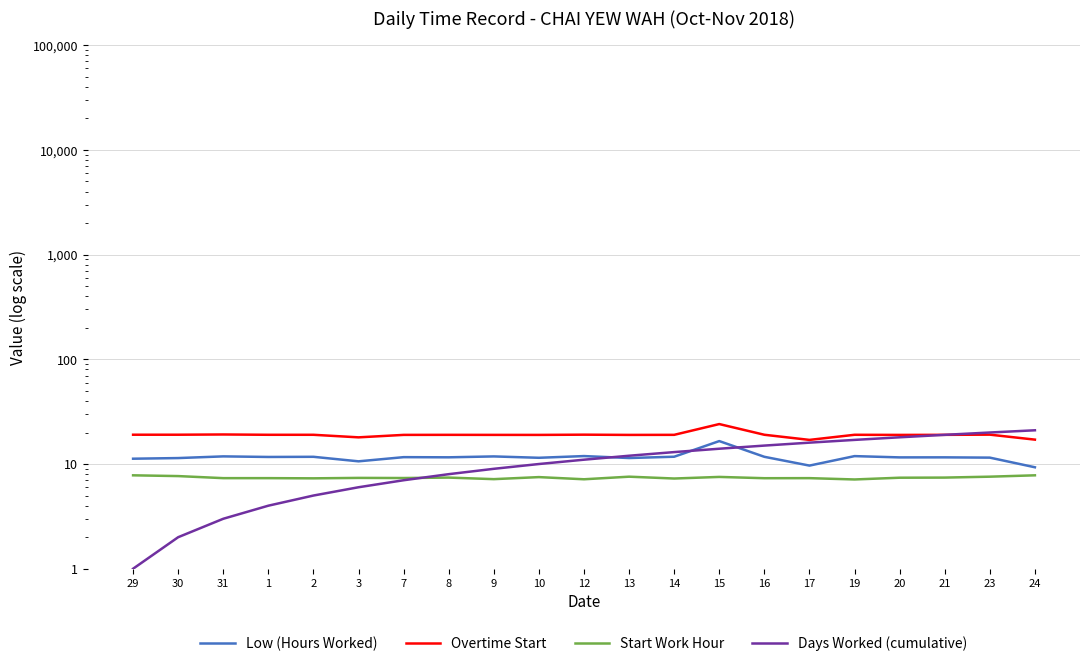

What position from the right is 31?

19